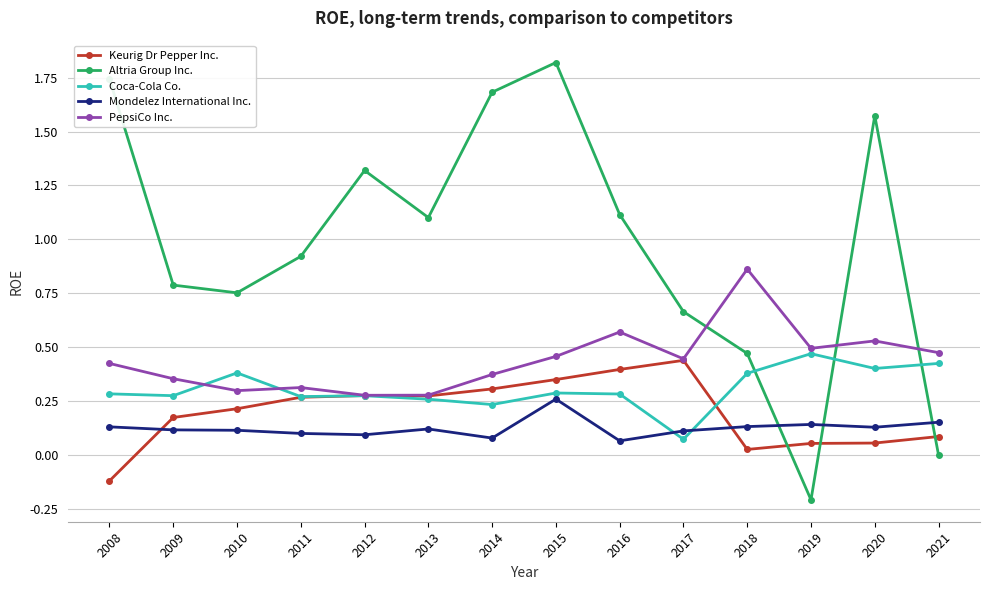

Which series has the largest total across all categories?

Altria Group Inc.